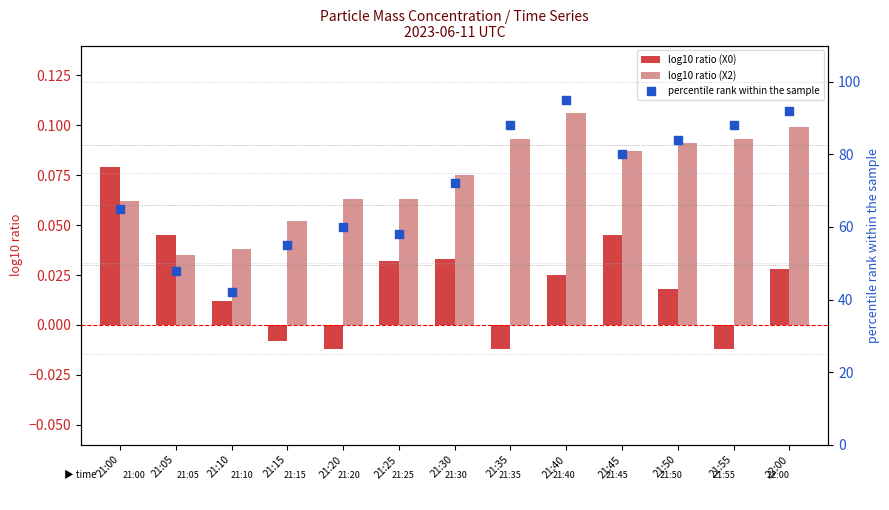

What are all the series names shown in the legend?

log10 ratio (X0), log10 ratio (X2), percentile rank within the sample